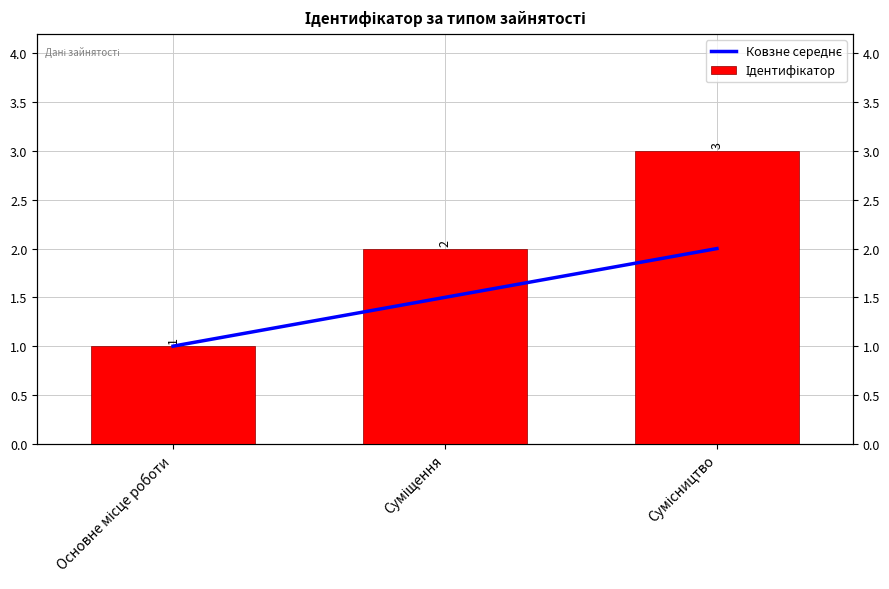

What is the sum of all Ковзне середнє values?

4.5